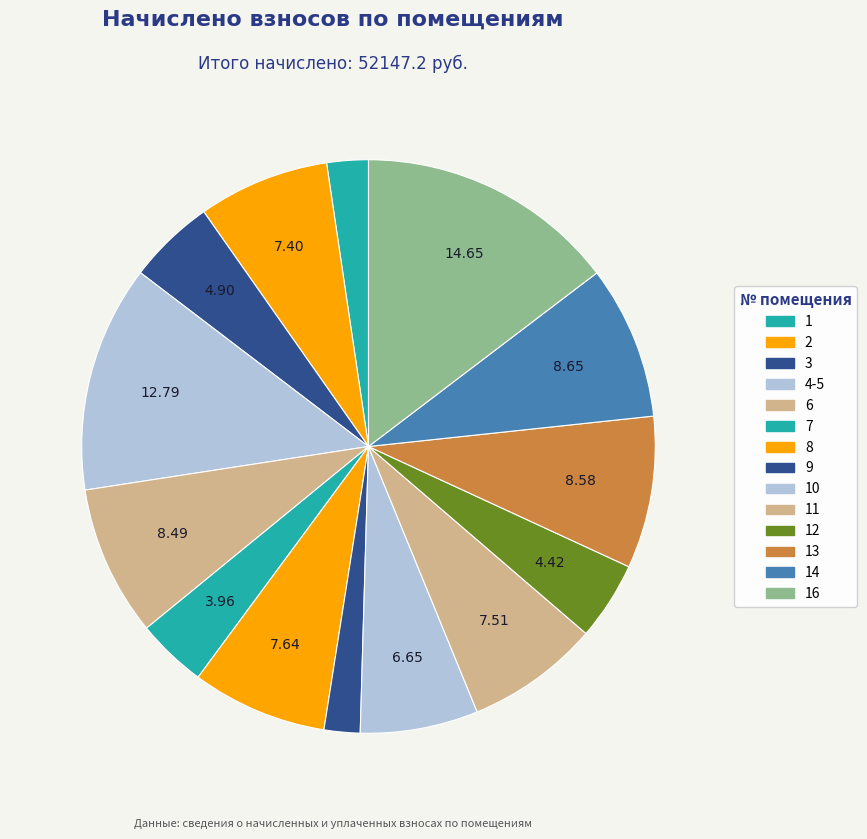

How many slices are in this pie chart?

14